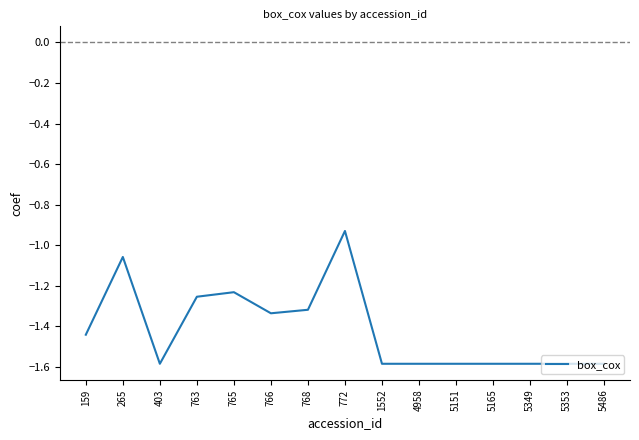

What is the difference between the values at 5151 and 768?

0.3